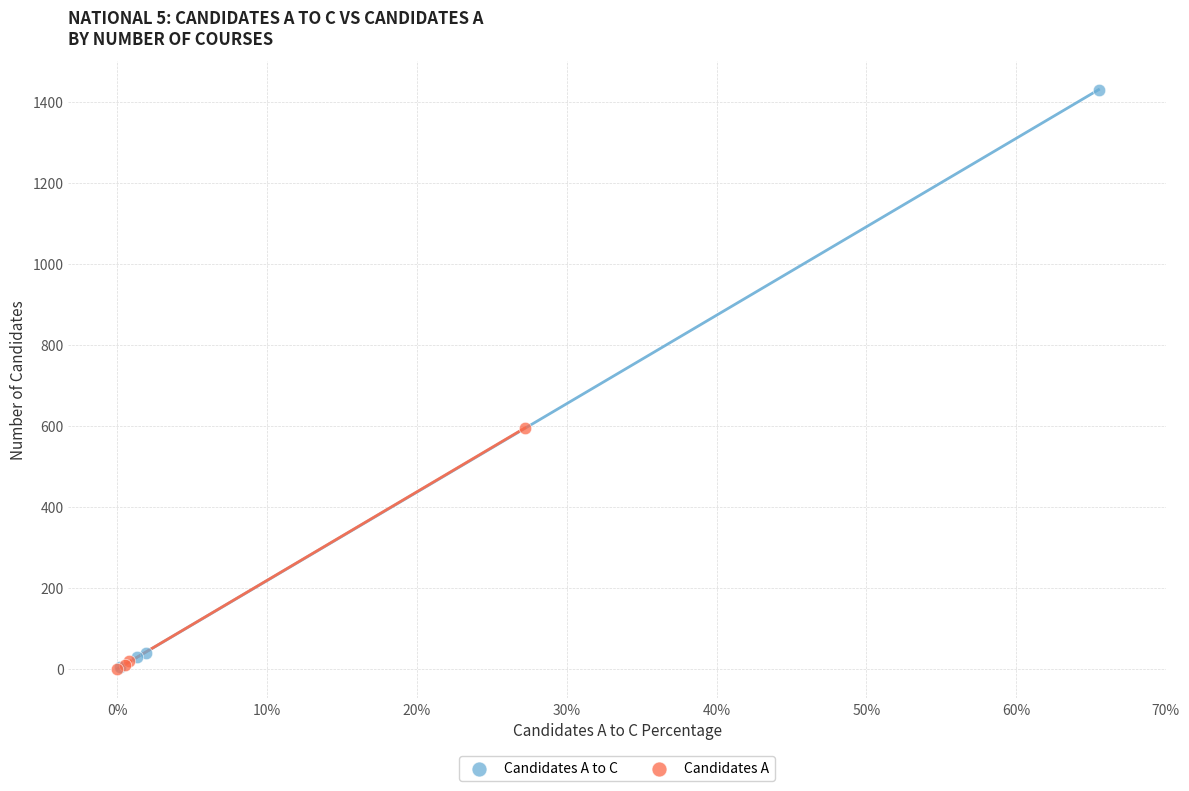

Which series reaches the maximum Y coordinate?

Candidates A to C